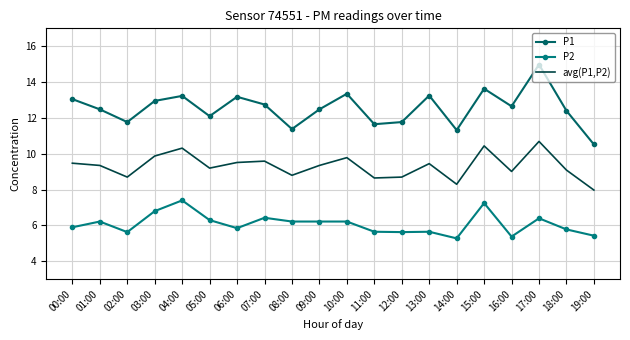

Where is P2 nearest to the value 6?

00:00